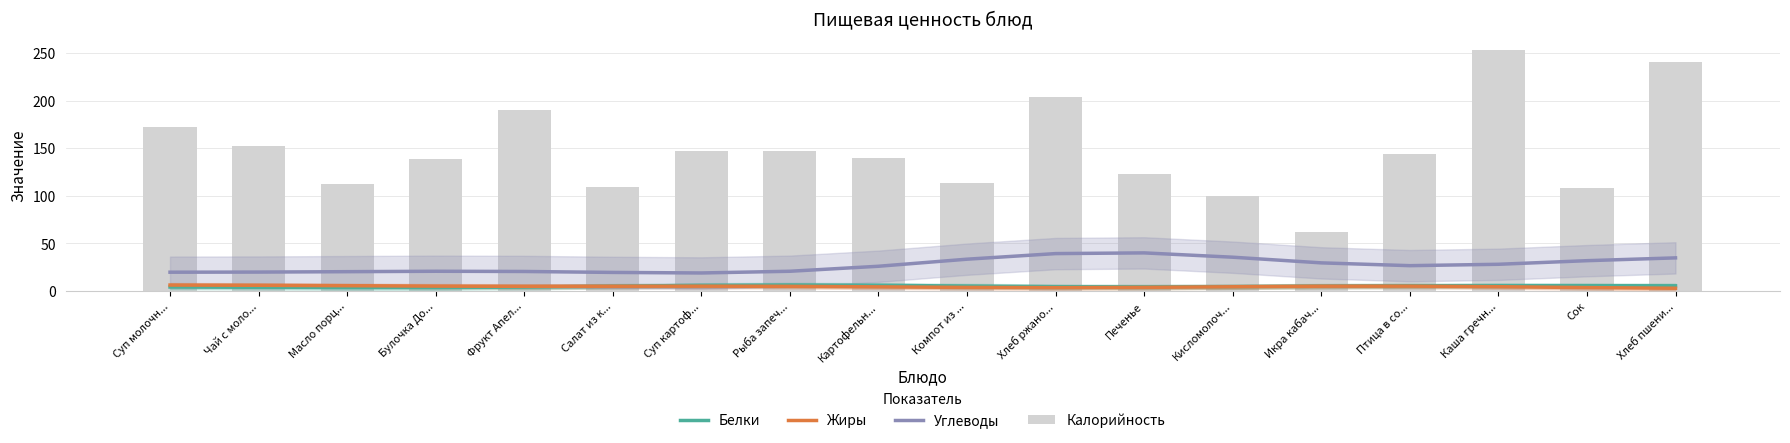

What is the smallest value displayed?

2.9